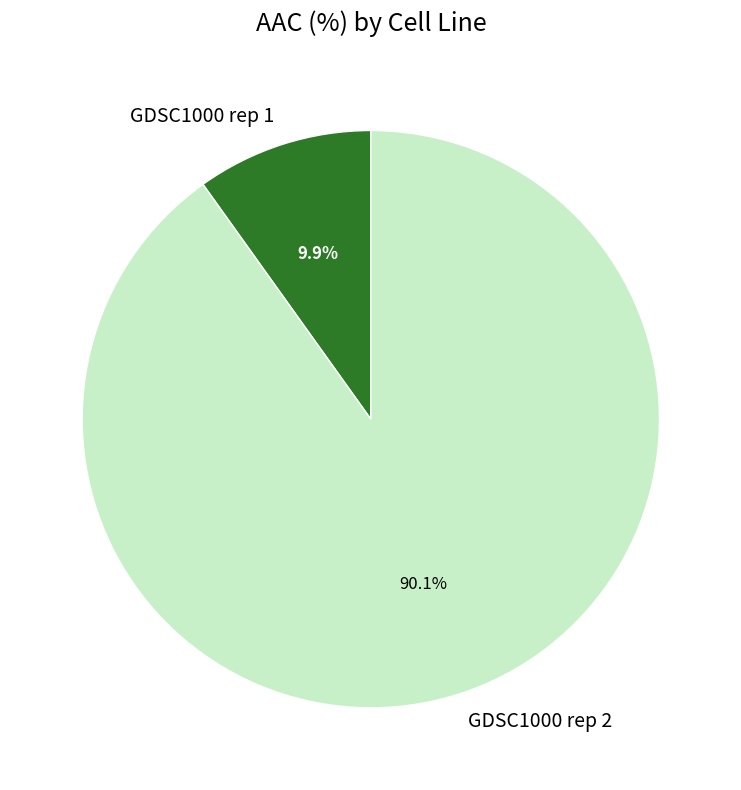

Count the number of slices in the pie.

2